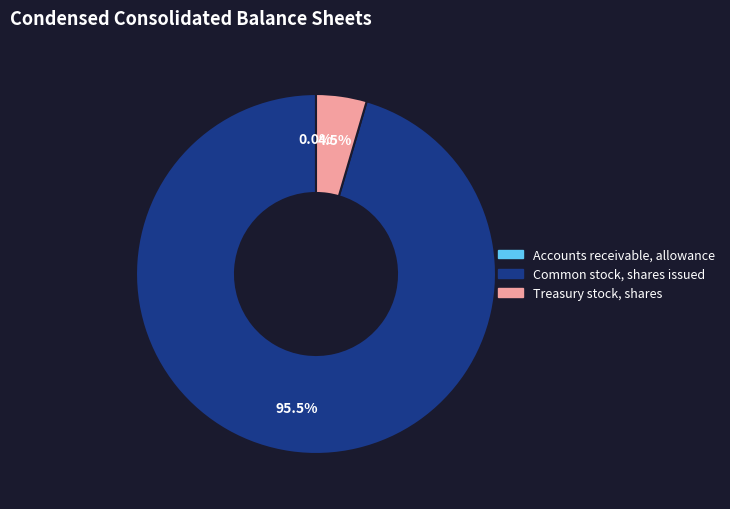

What portion of the pie excludes Treasury stock, shares?

95.5%